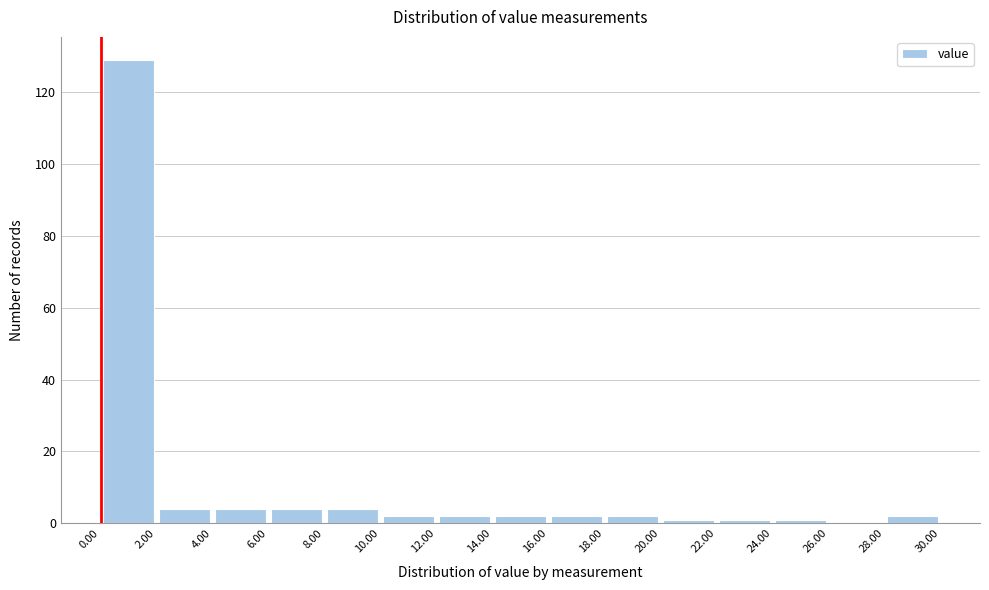

What is the height of the bar covering 10.00 to 12.00 on the x-axis? The values are not printed on the chart, so give them approximately, as read against the axis.

2